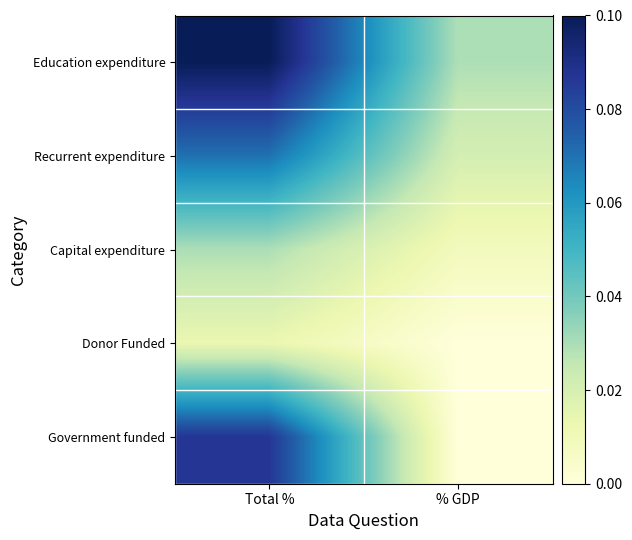

Which category has the lowest value across all series?

% GDP